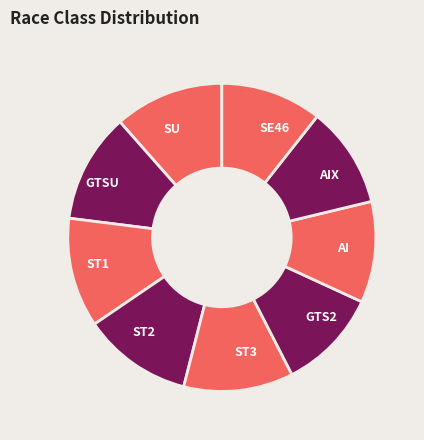

Is GTS2 the majority of the pie?

No